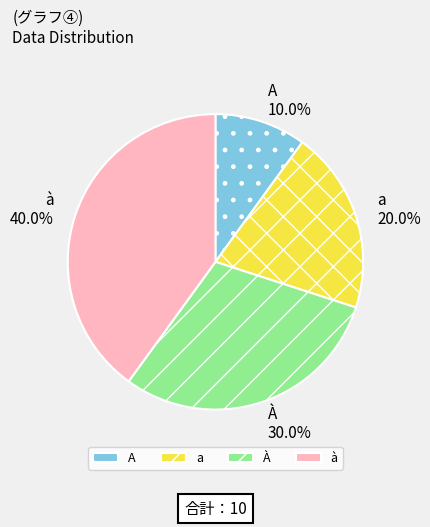

Is it true that a is 35% of the pie?

False